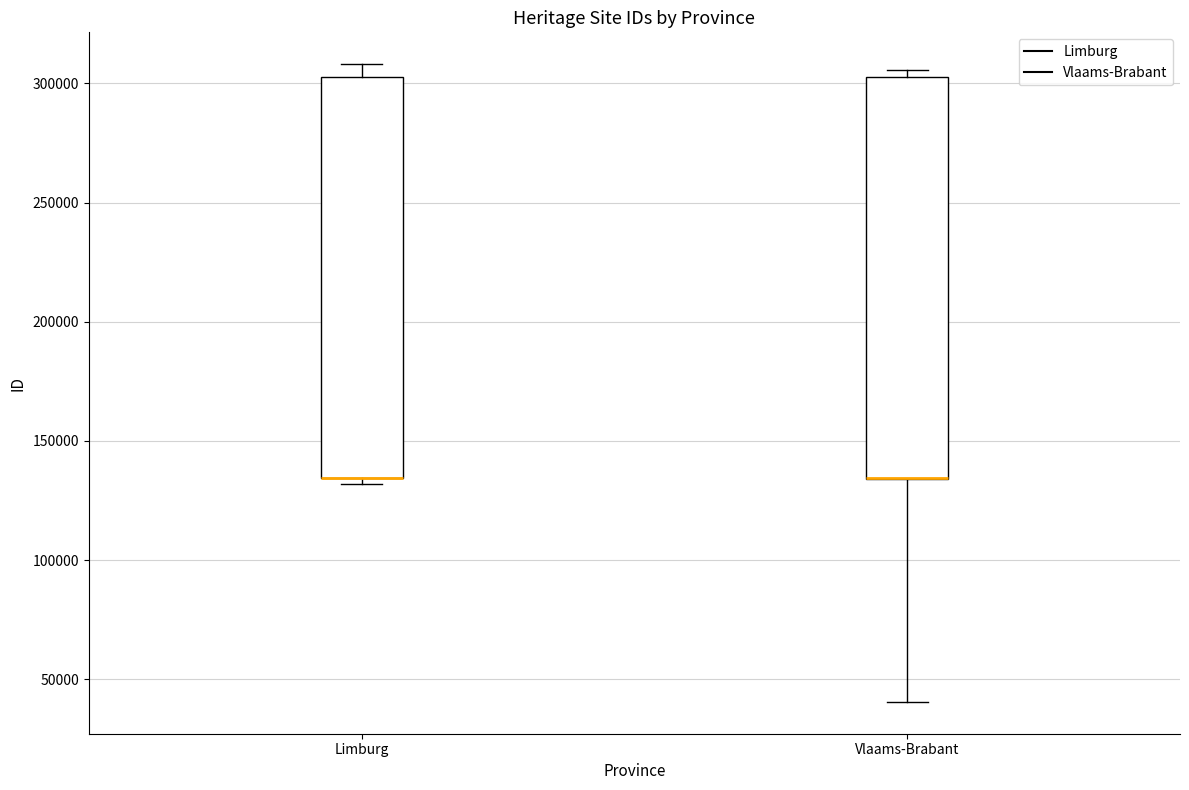

Reading left to right, transcribe this box plot: for each box, give where its median line is, the range the box spans, and where its two whiskers end, as read against the y-axis. The values are not printed on the chart, so give them approximately, as read against the axis.

Limburg: median 135000 (drawn on the box's lower edge), box 135000 to 305000, whiskers 130000 to 310000
Vlaams-Brabant: median 135000 (drawn on the box's lower edge), box 135000 to 300000, whiskers 40000 to 305000